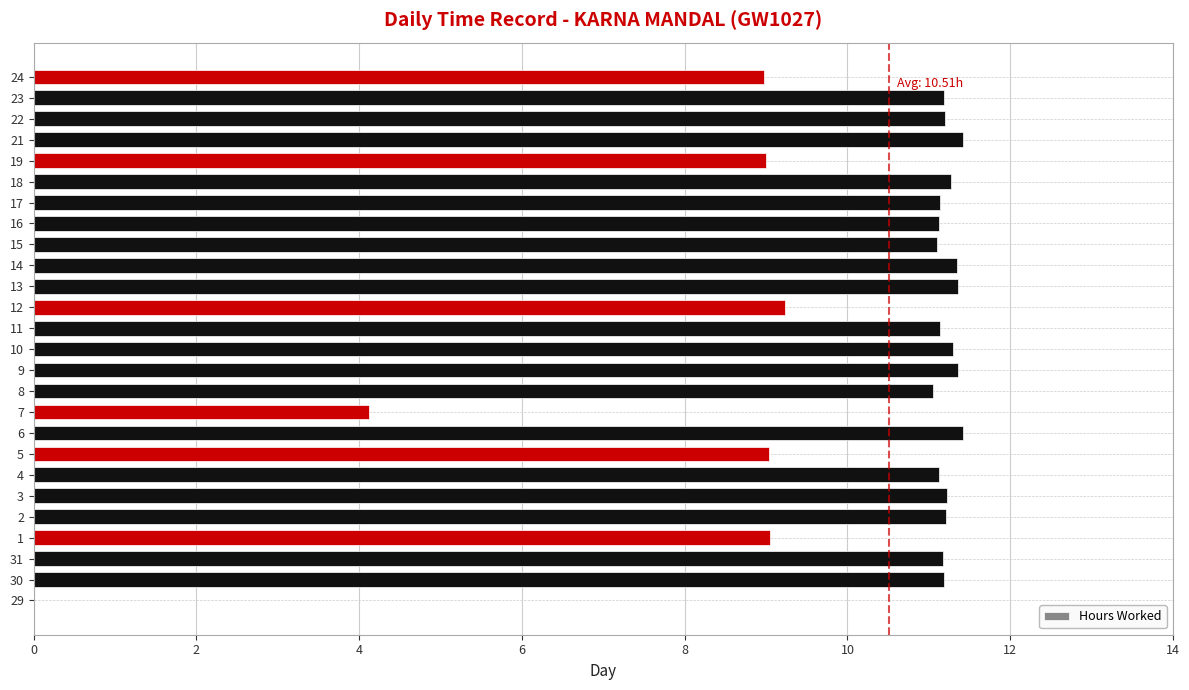

What is the ratio of the value at 4 to the value at 30?

1.0